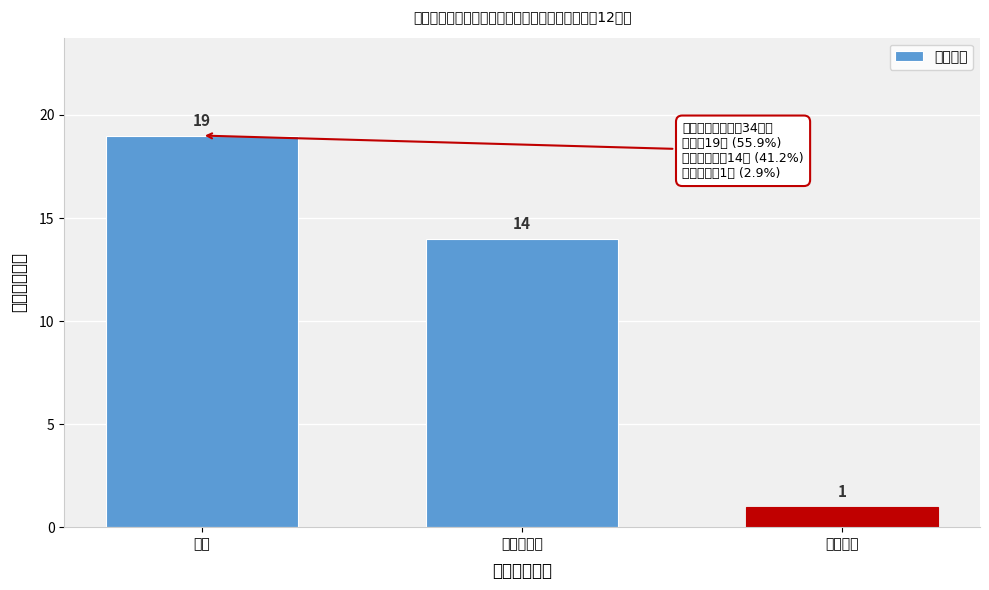

Reading left to right, list all the values displayed in this chart.

19	14	1